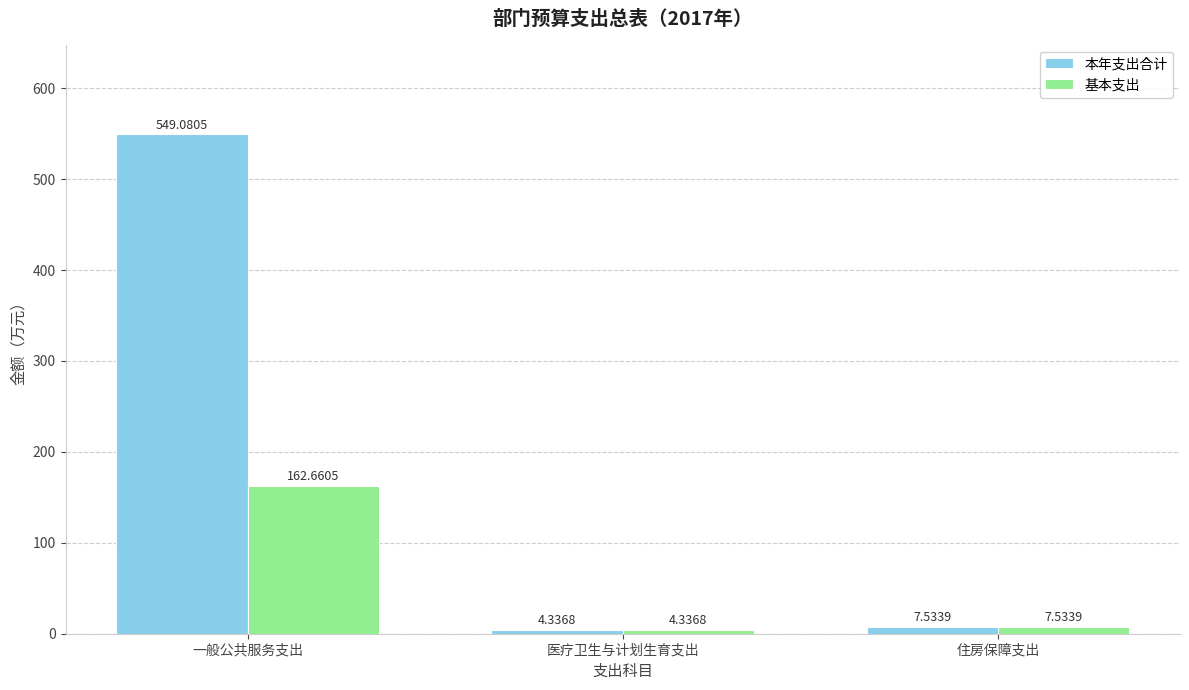

What is the difference between the 本年支出合计 values at 医疗卫生与计划生育支出 and 一般公共服务支出?

544.7